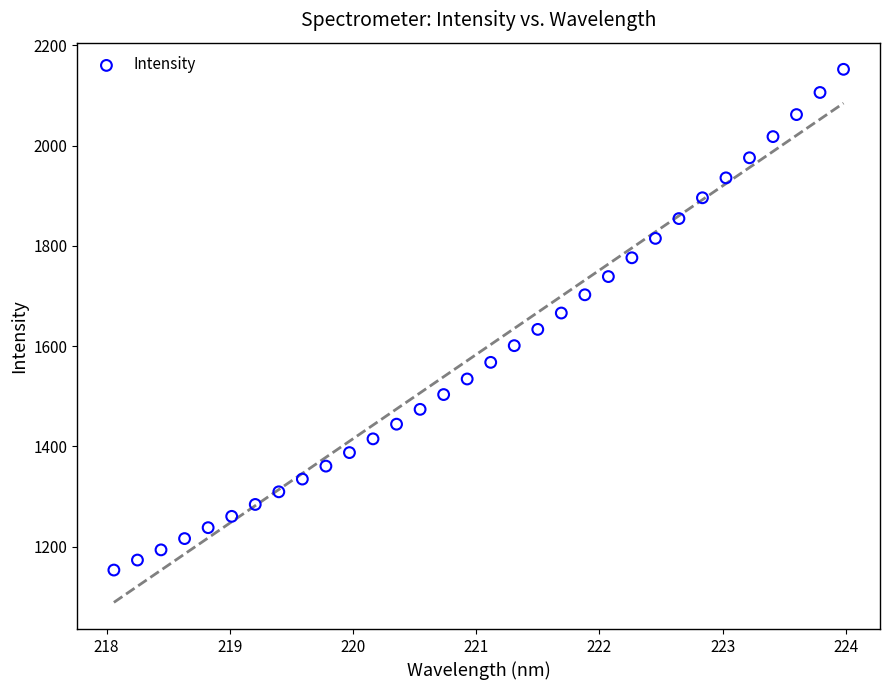

What is the range of Y values (max minus min)?

998.6